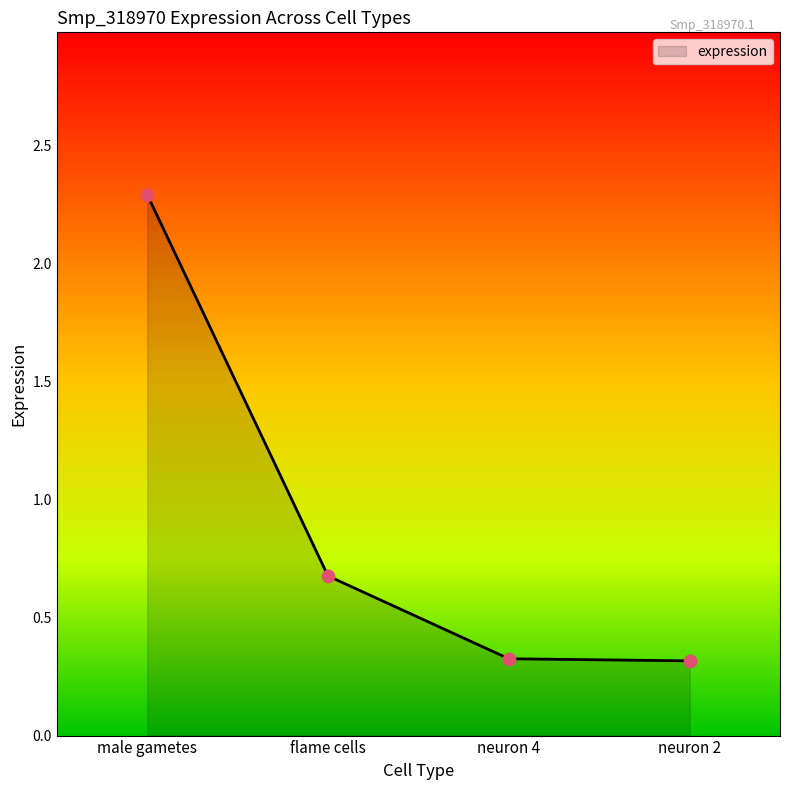

Which has a higher value, male gametes or neuron 2?

male gametes